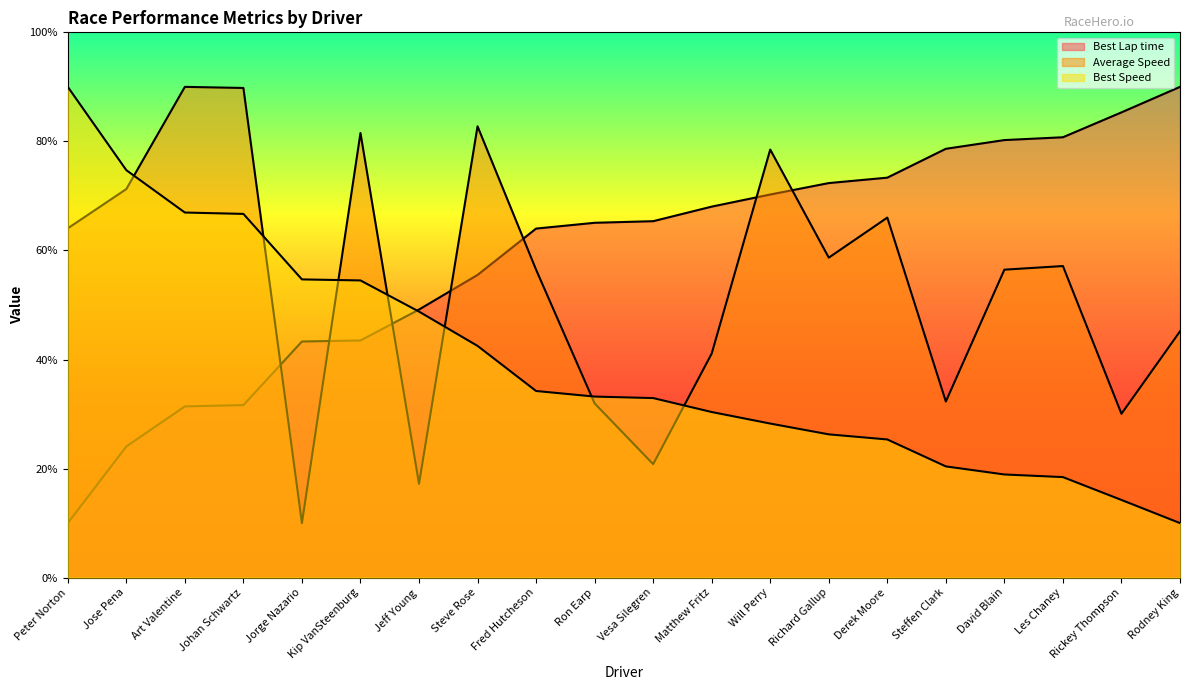

What is the label of the 6th point from the left?

Kip VanSteenburg